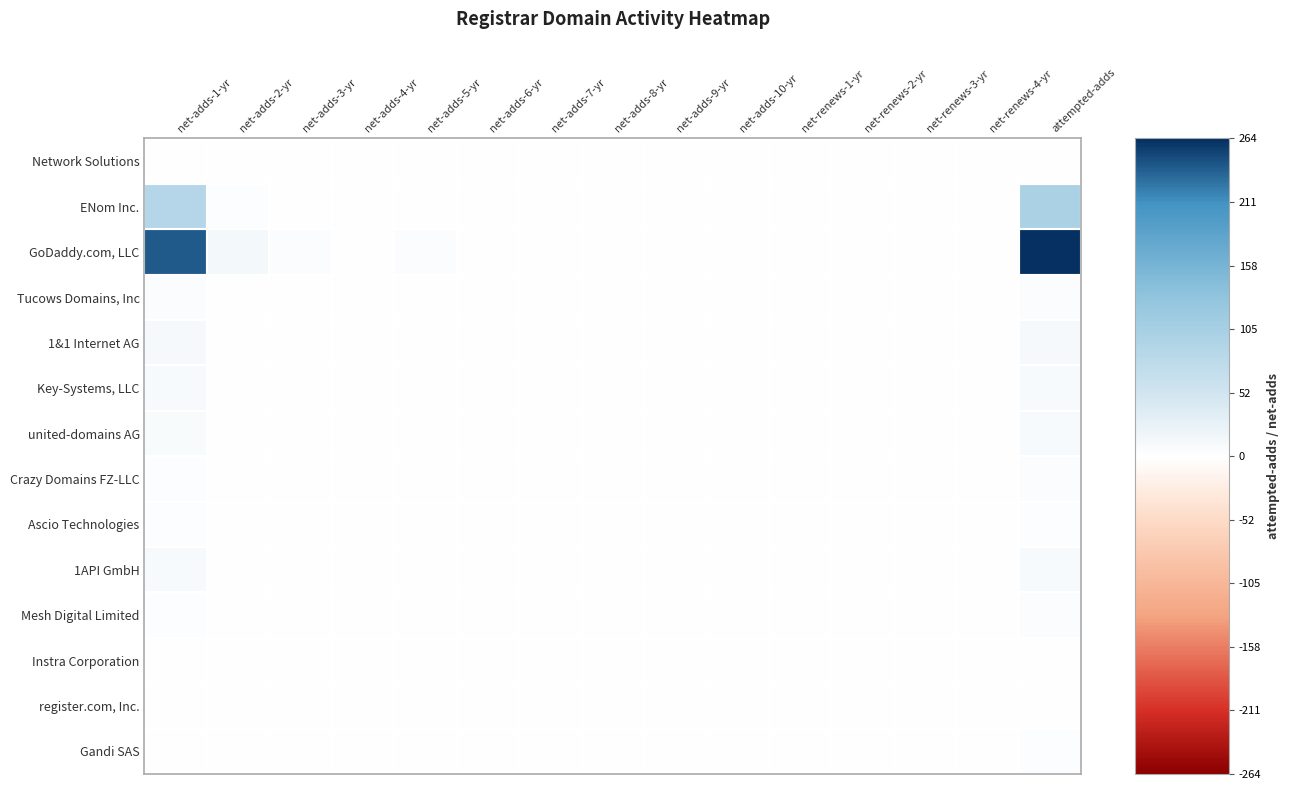

At which category is the sum across all series the highest?

attempted-adds